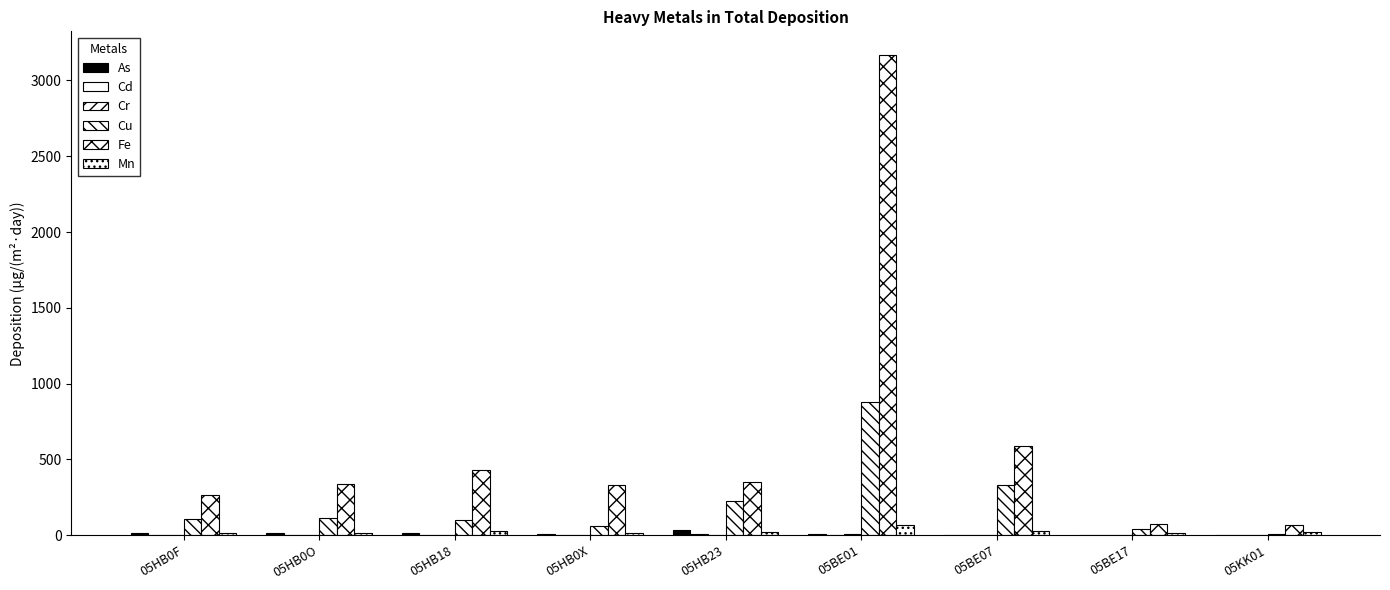

Count the number of categories in the chart.

9